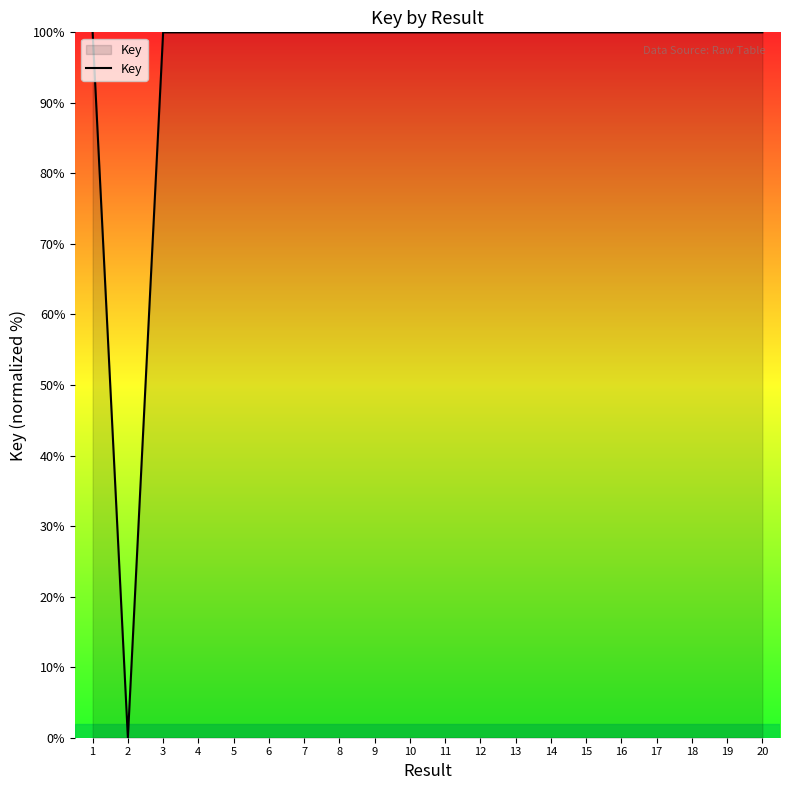

True or false: there are more than 1 points higher than both neighbors.

True